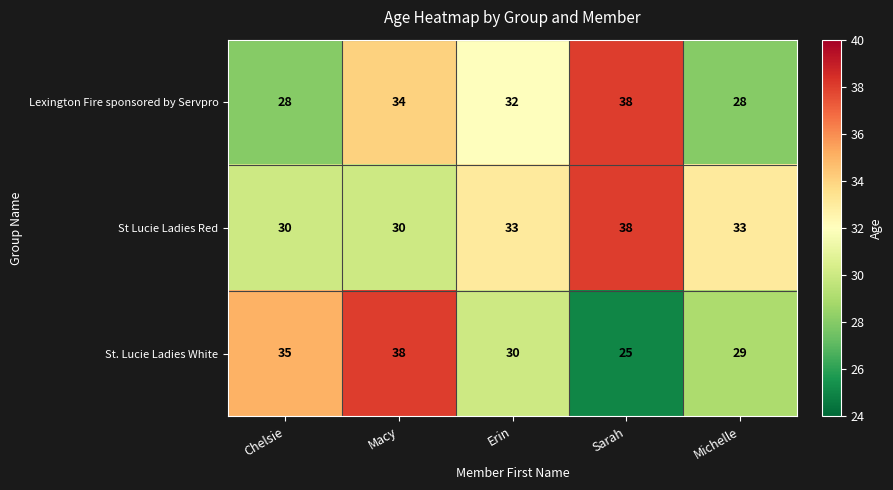

Which series has the largest range (max minus min)?

St. Lucie Ladies White